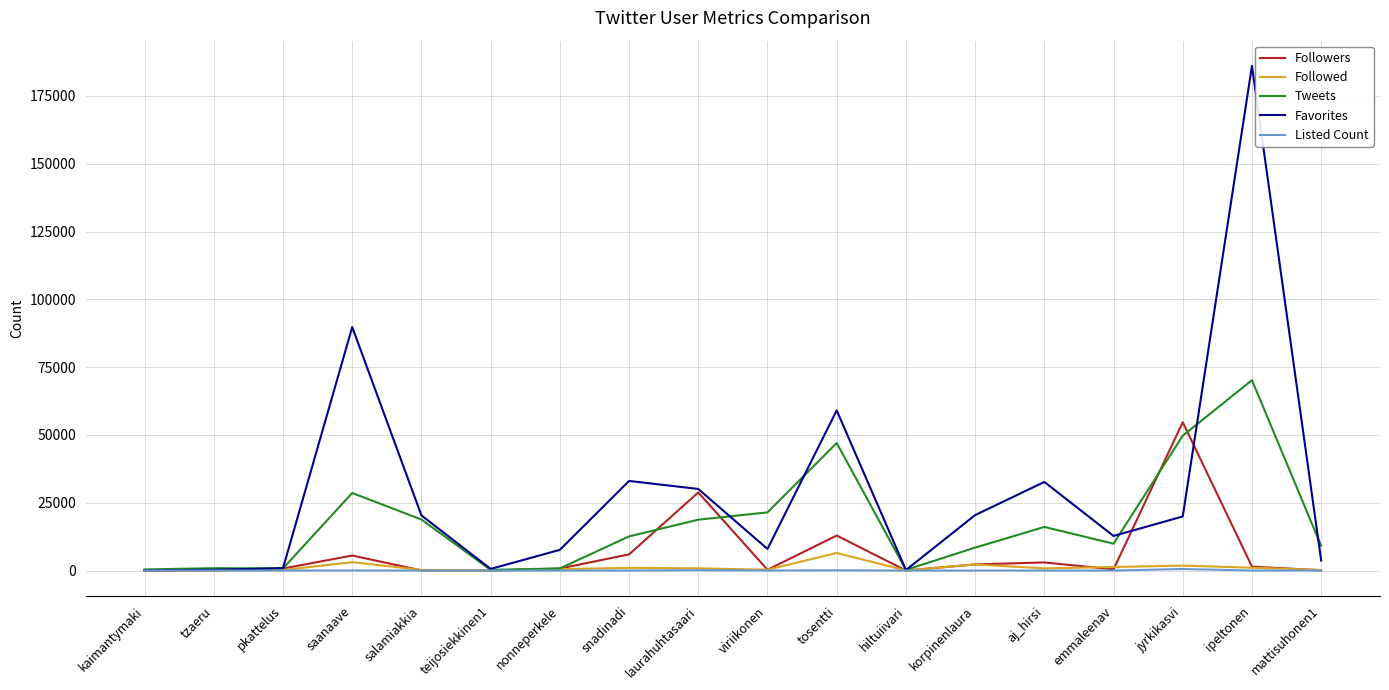

What is the sum of all Followed values?

20104